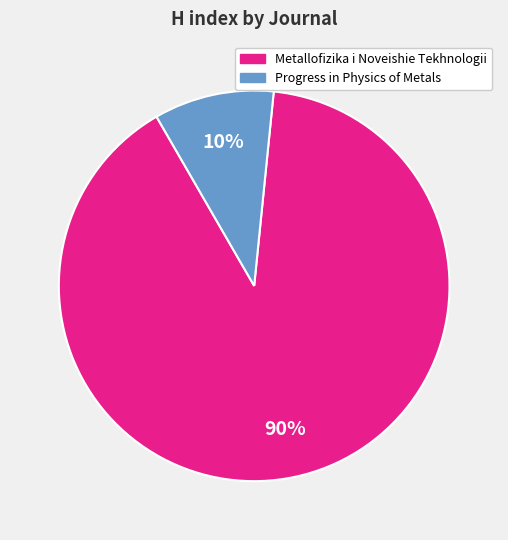

Between Metallofizika i Noveishie Tekhnologii and Progress in Physics of Metals, which is larger?

Metallofizika i Noveishie Tekhnologii